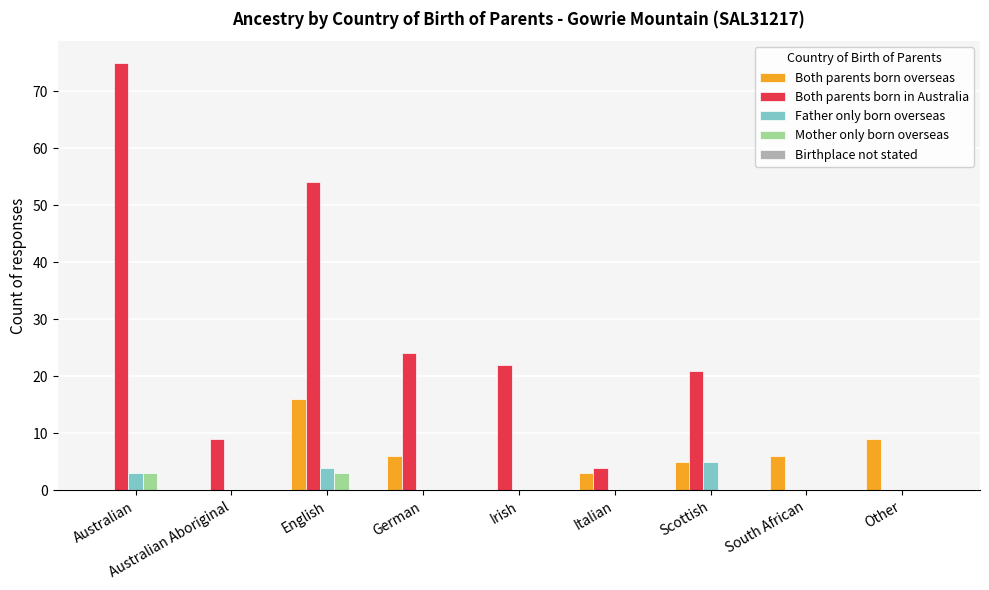

The value of Both parents born in Australia at English is 54. True or false?

True